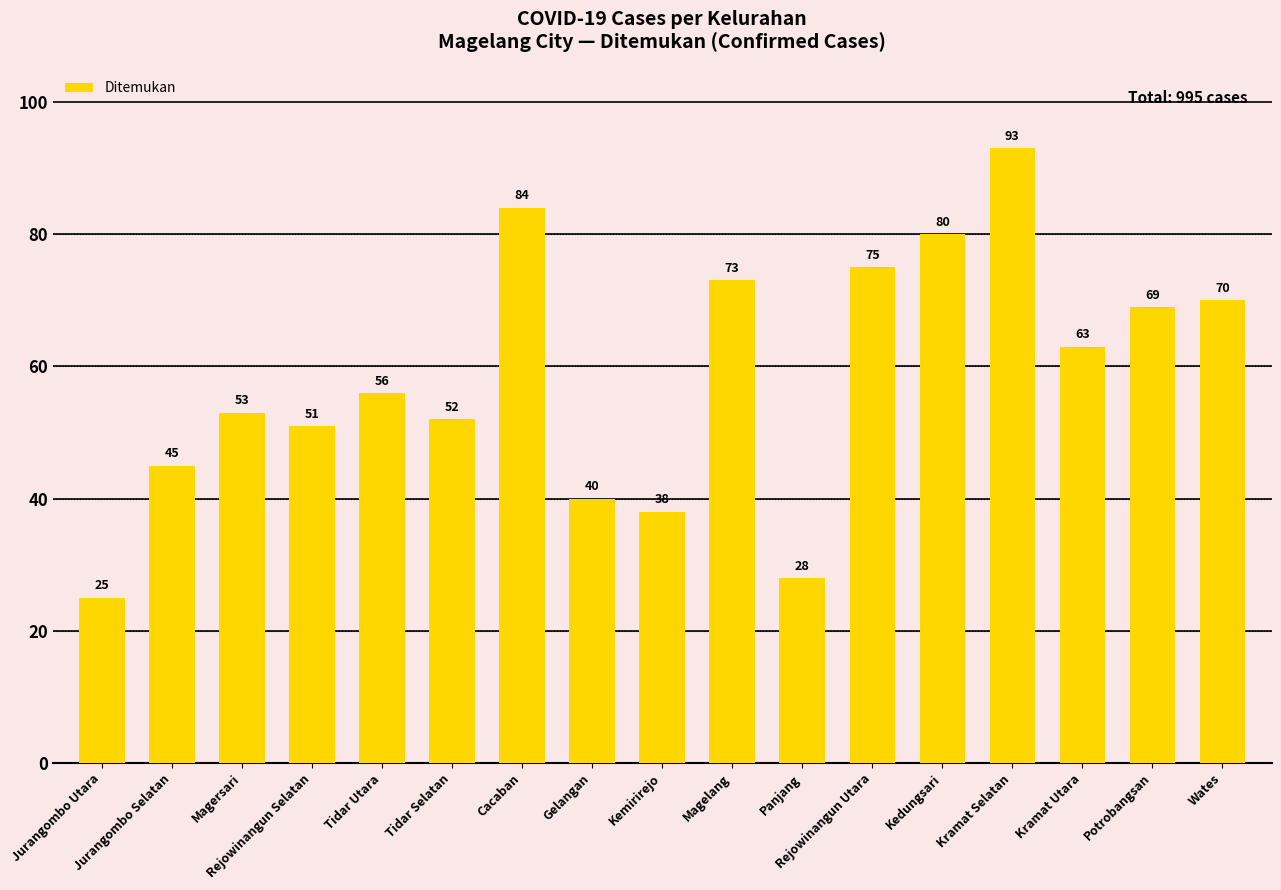

What value does the data have at Panjang, to the nearest 5?

30